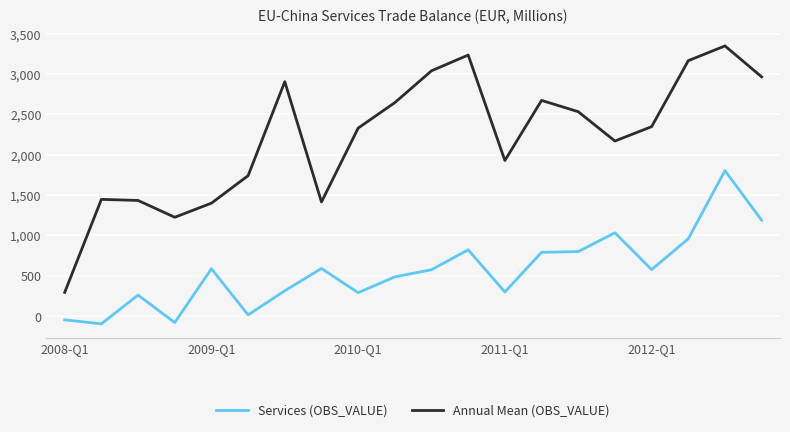

True or false: Services (OBS_VALUE) and Annual Mean (OBS_VALUE) intersect in this chart.

False